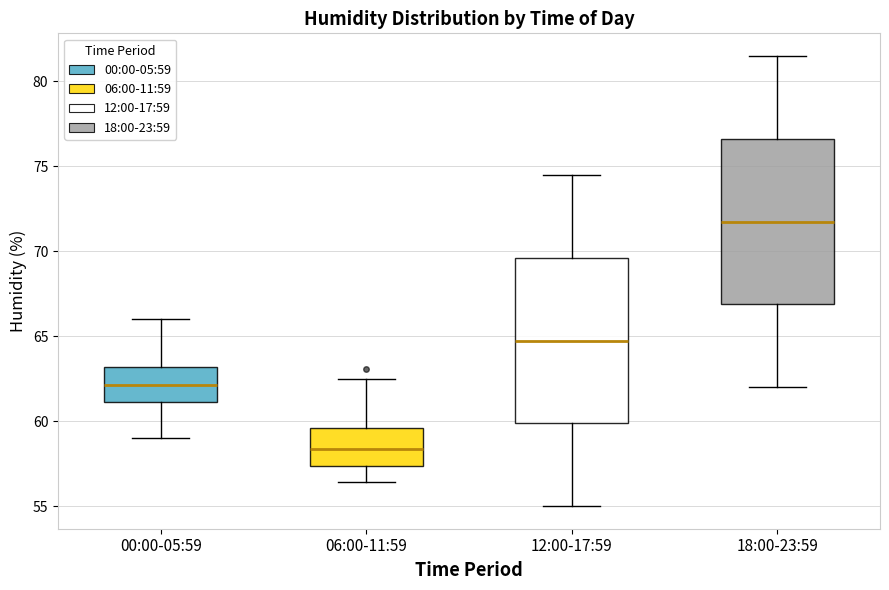

Reading left to right, transcribe this box plot: for each box, give where its median line is, the range the box spans, and where its two whiskers end, as read against the y-axis. The values are not printed on the chart, so give them approximately, as read against the axis.

00:00-05:59: median 62.0, box 61.0 to 63.0, whiskers 59.0 to 66.0
06:00-11:59: median 58.5, box 57.5 to 59.5, whiskers 56.5 to 62.5
12:00-17:59: median 65.0, box 60.0 to 69.5, whiskers 55.0 to 74.5
18:00-23:59: median 72.0, box 67.0 to 76.5, whiskers 62.0 to 81.5